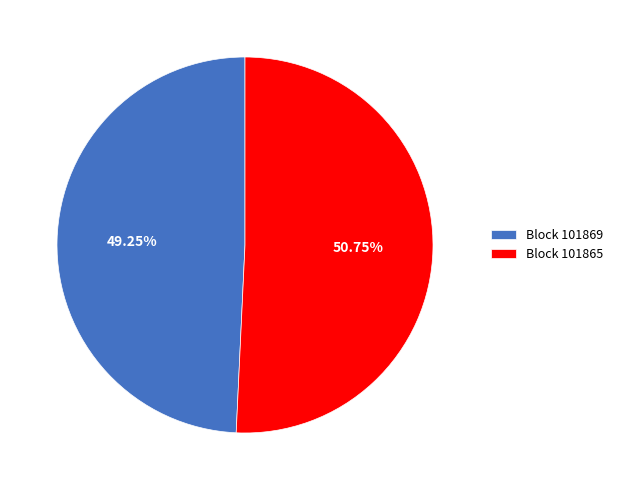

Which slice is the smallest?

Block 101869